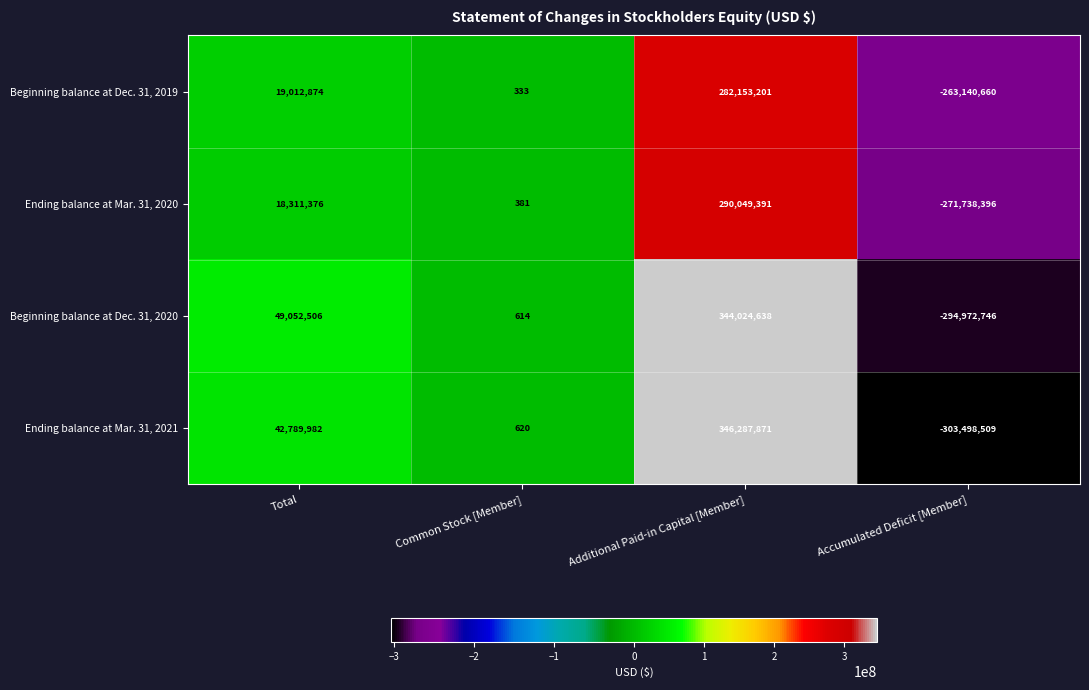

Between Common Stock [Member] and Accumulated Deficit [Member], which series saw the biggest shift?

Ending balance at Mar. 31, 2021